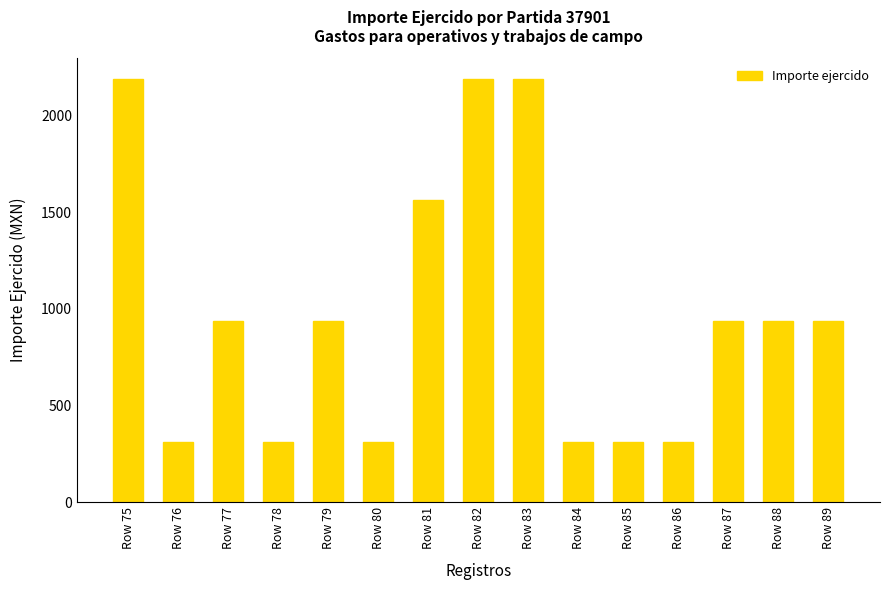

Reading left to right, transcribe all the data shown in this chart.

2187.5	312.5	937.5	312.5	937.5	312.5	1562.5	2187.5	2187.5	312.5	312.5	312.5	937.5	937.5	937.5